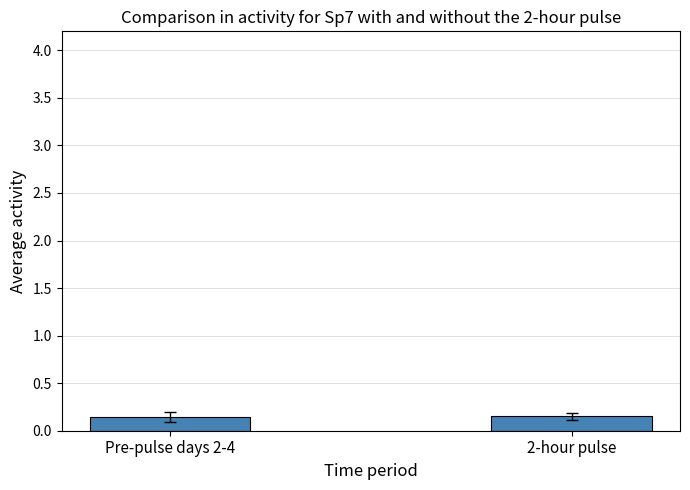

What is the label of the 2nd bar from the left?

2-hour pulse